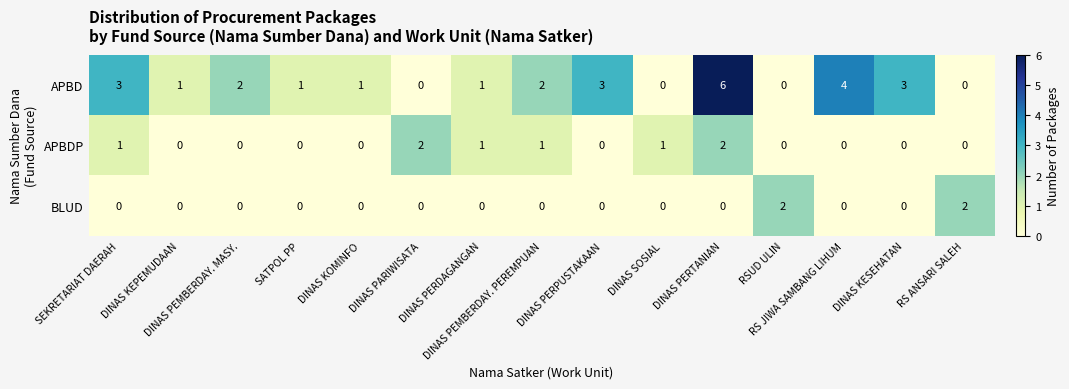

What is the greatest value displayed?

6